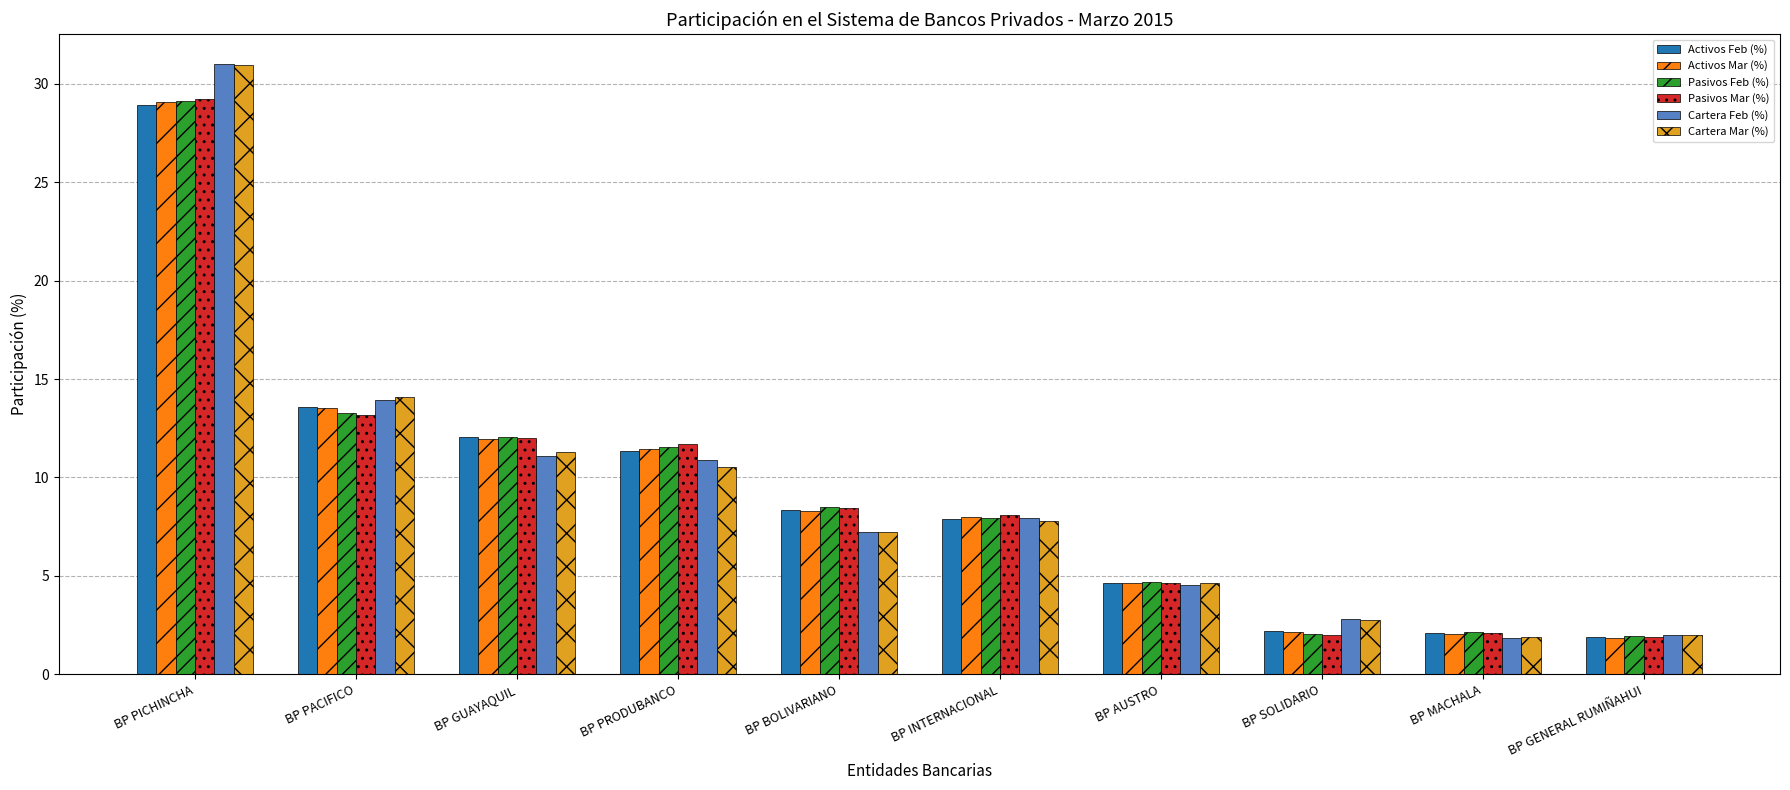

What position from the right is BP PACIFICO?

9